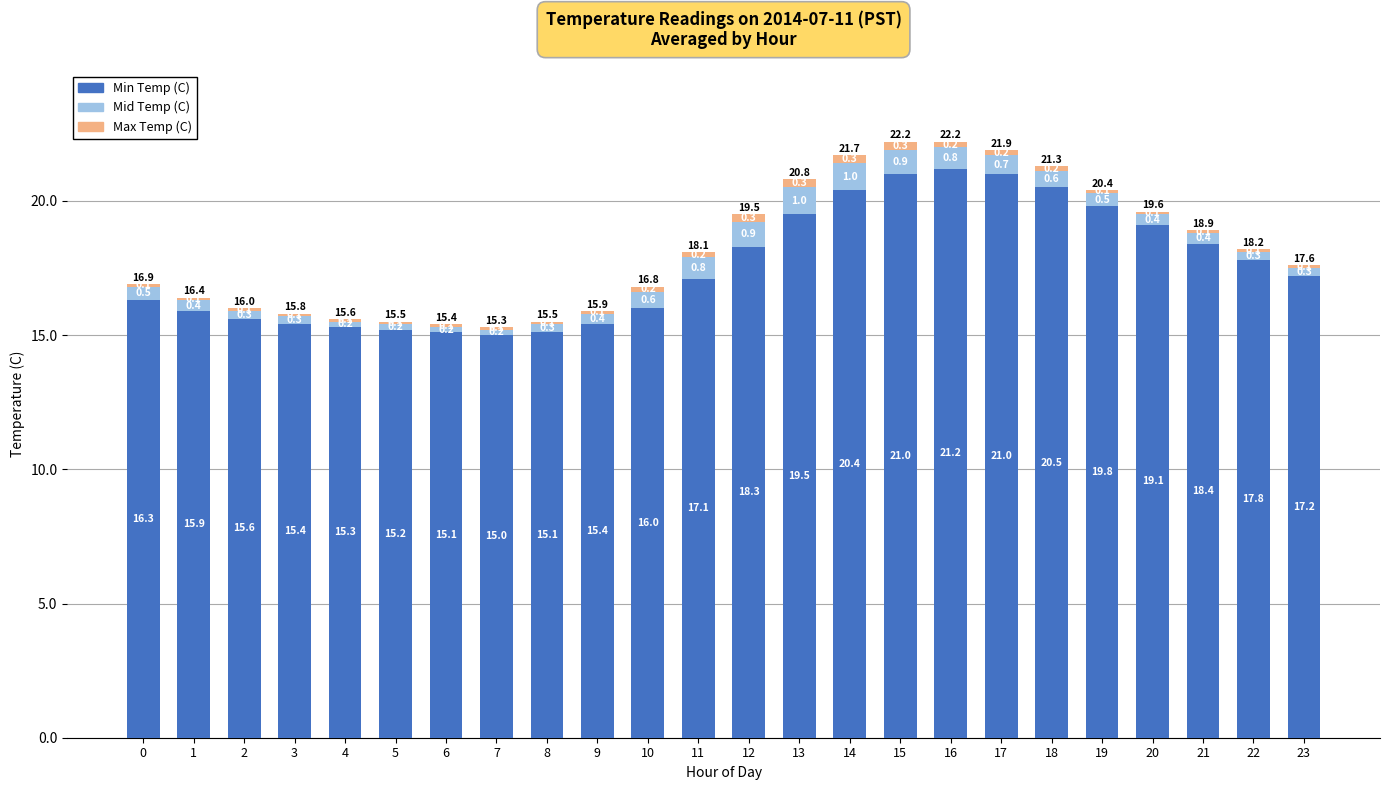

Reading left to right, list the values for the Min Temp (C) series.

16.3	15.9	15.6	15.4	15.3	15.2	15.1	15.0	15.1	15.4	16.0	17.1	18.3	19.5	20.4	21.0	21.2	21.0	20.5	19.8	19.1	18.4	17.8	17.2